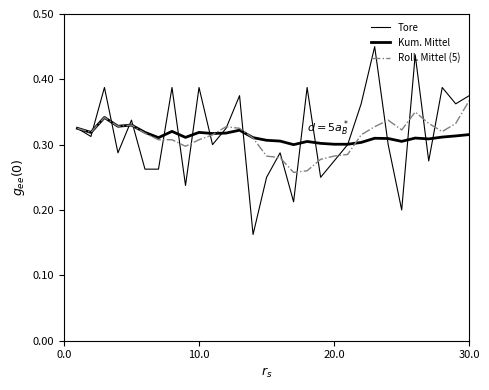

How many times do Kum. Mittel and Roll. Mittel (5) cross each other?

3